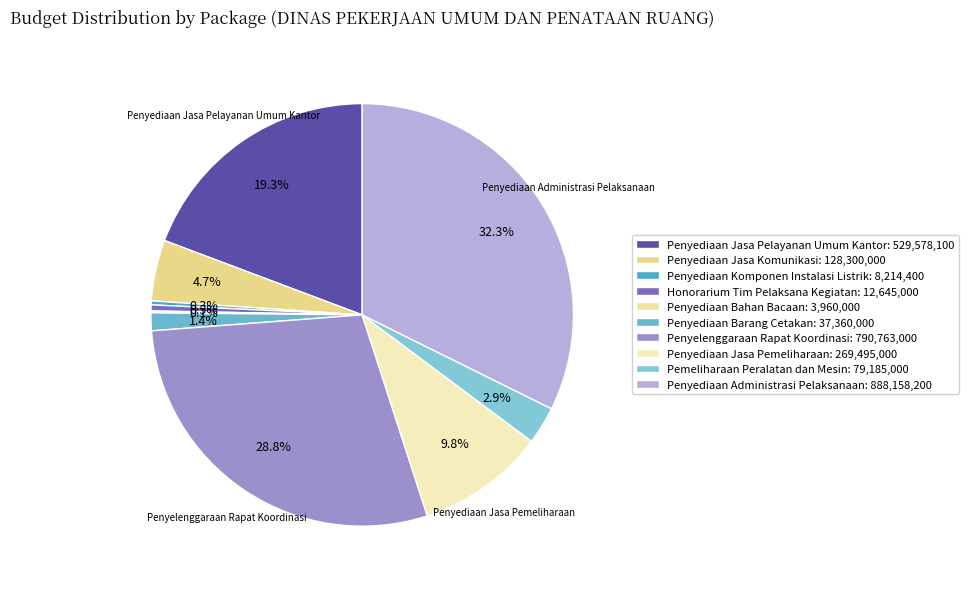

Rank the categories by value from lowest to highest.

Penyediaan Bahan Bacaan, Penyediaan Komponen Instalasi Listrik, Honorarium Tim Pelaksana Kegiatan, Penyediaan Barang Cetakan, Pemeliharaan Peralatan dan Mesin, Penyediaan Jasa Komunikasi, Penyediaan Jasa Pemeliharaan, Penyediaan Jasa Pelayanan Umum Kantor, Penyelenggaraan Rapat Koordinasi, Penyediaan Administrasi Pelaksanaan